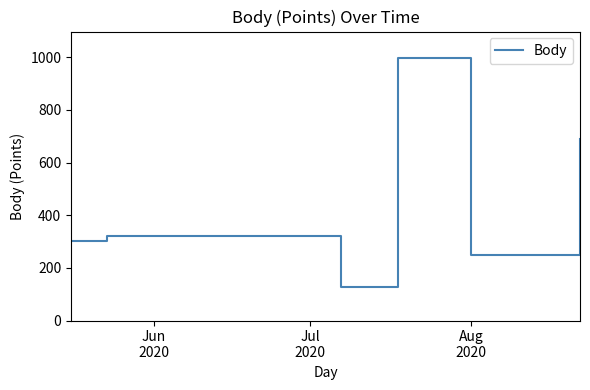

How many interior local valleys (lower than both neighbors) does the data have?

2